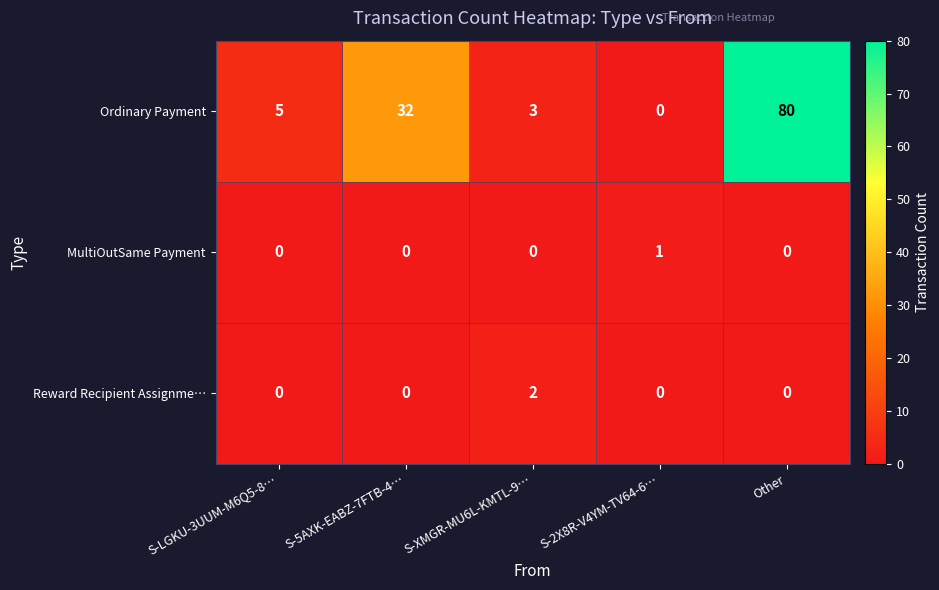

Is it true that Reward Recipient Assignme… equals 1 at Other?

False